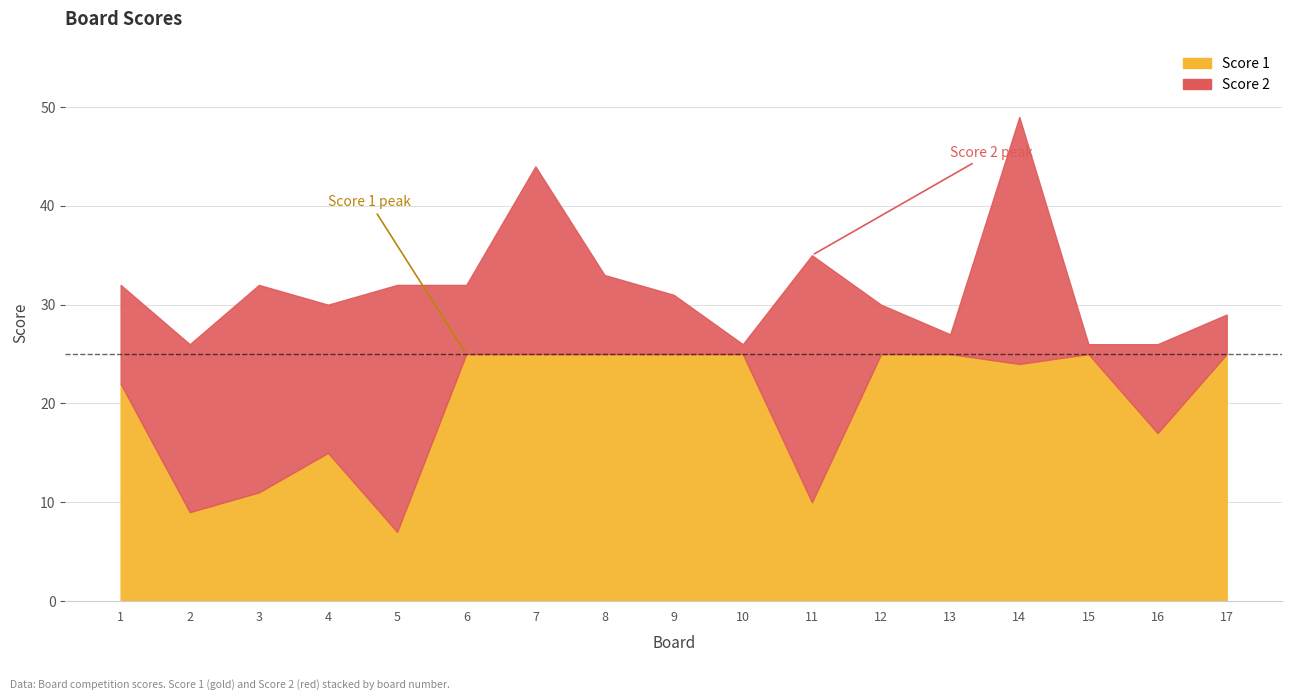

What is the lowest value of the Score 2 series?

1